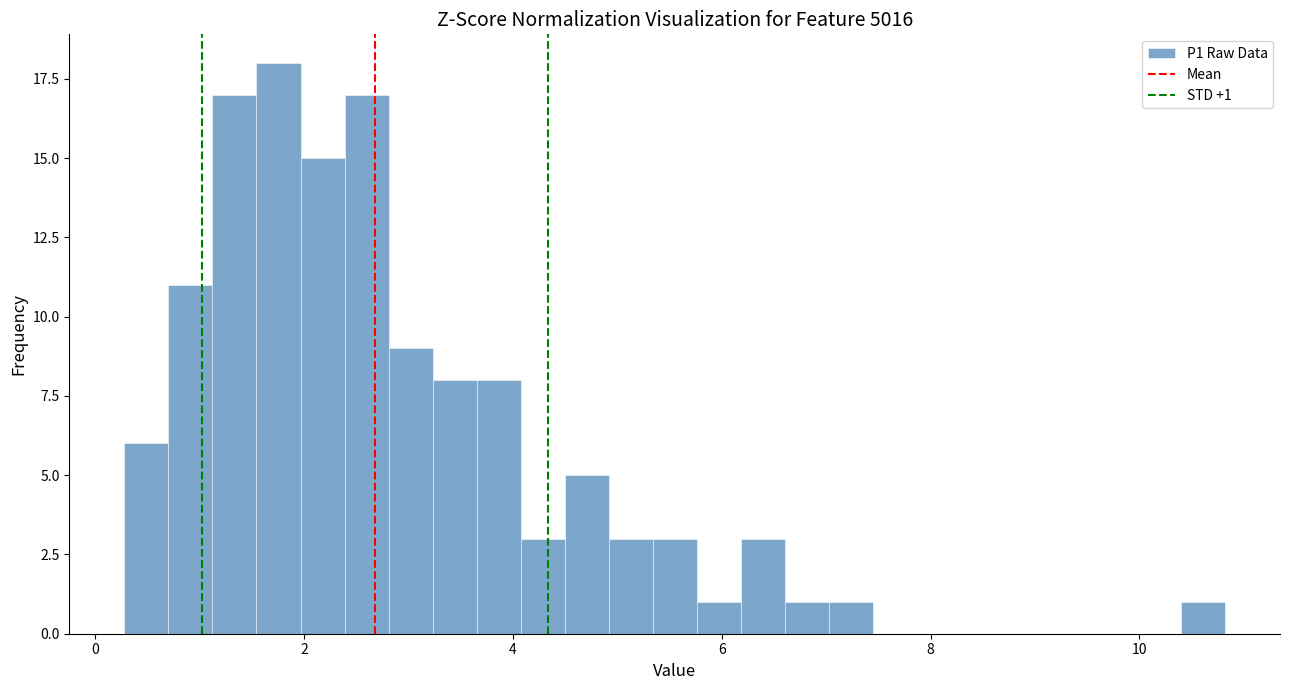

Read against the x-axis, roughly where is the centre of the tallest bar?

1.8